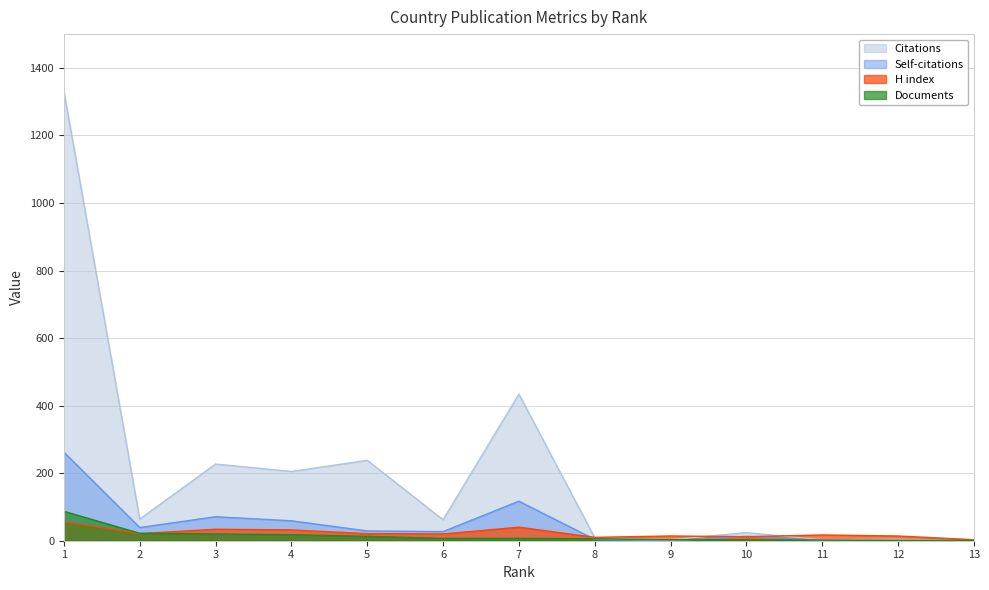

Which series changed the most between 4 and 5?

Citations